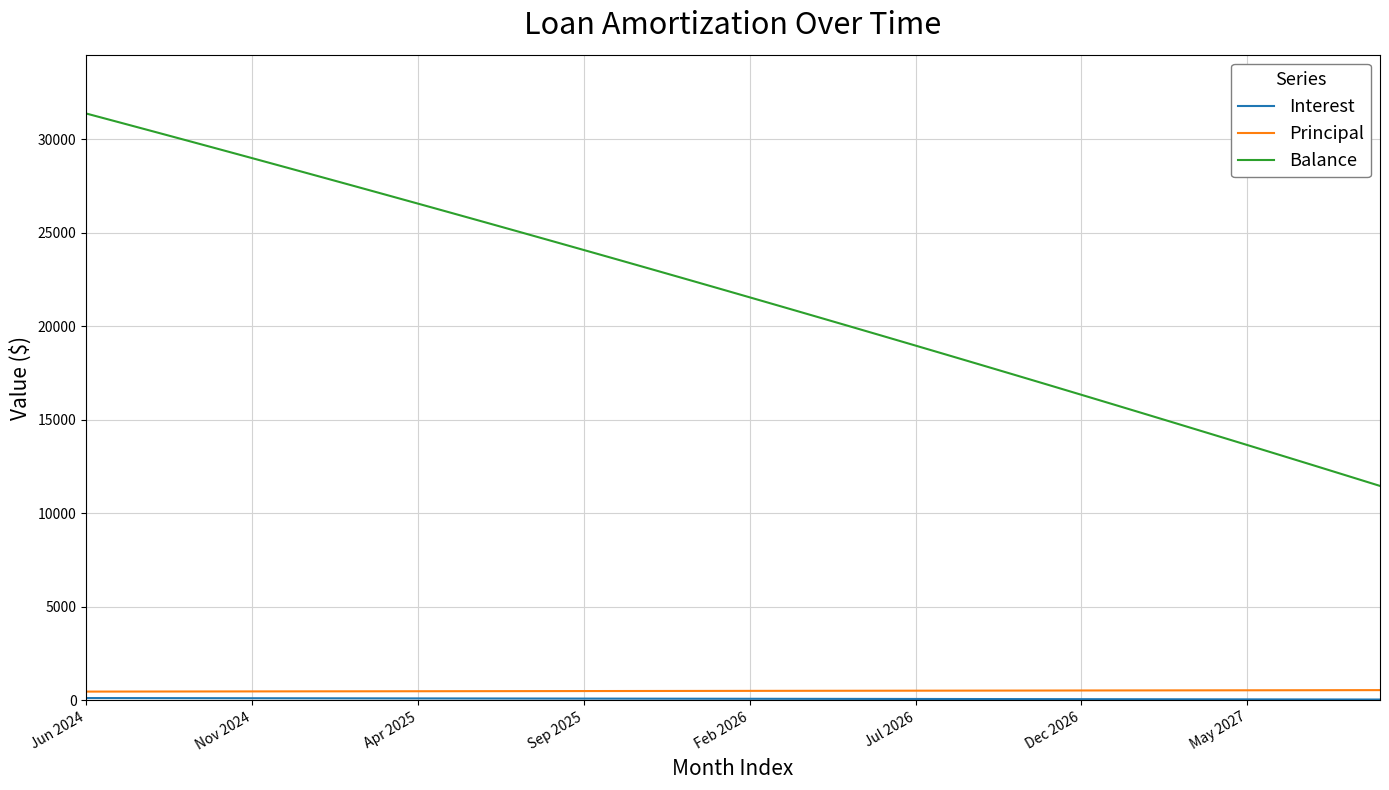

Does the chart display data point markers on the line(s)?

No